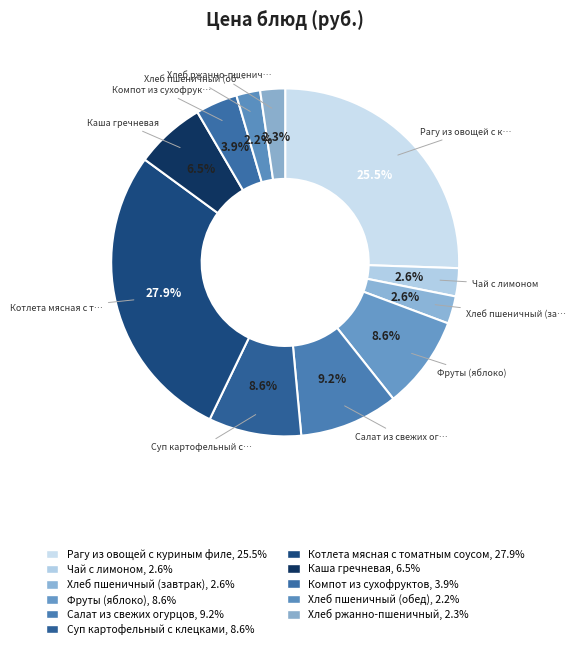

Which slice is the smallest?

Хлеб пшеничный (обед)